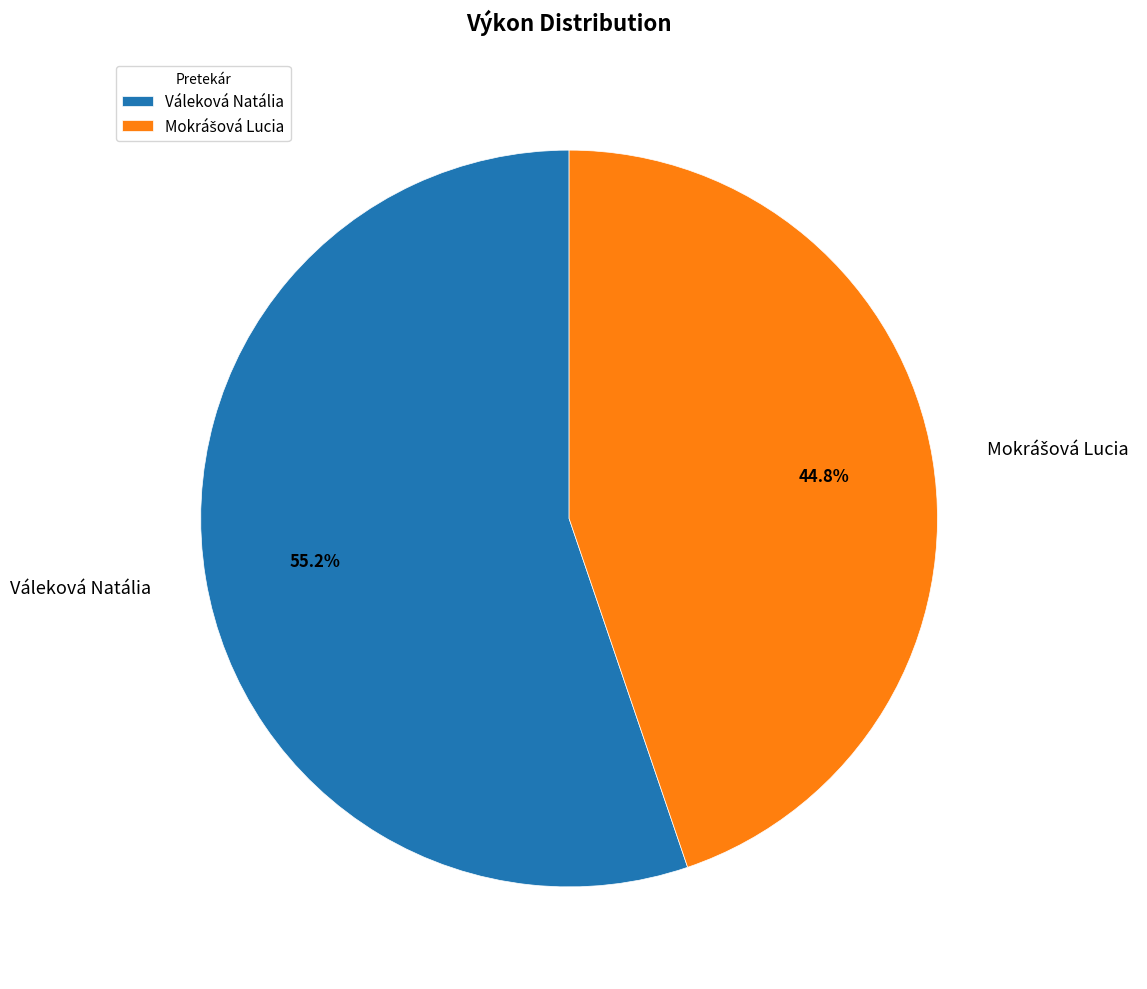

What portion of the pie excludes Váleková Natália?

44.8%